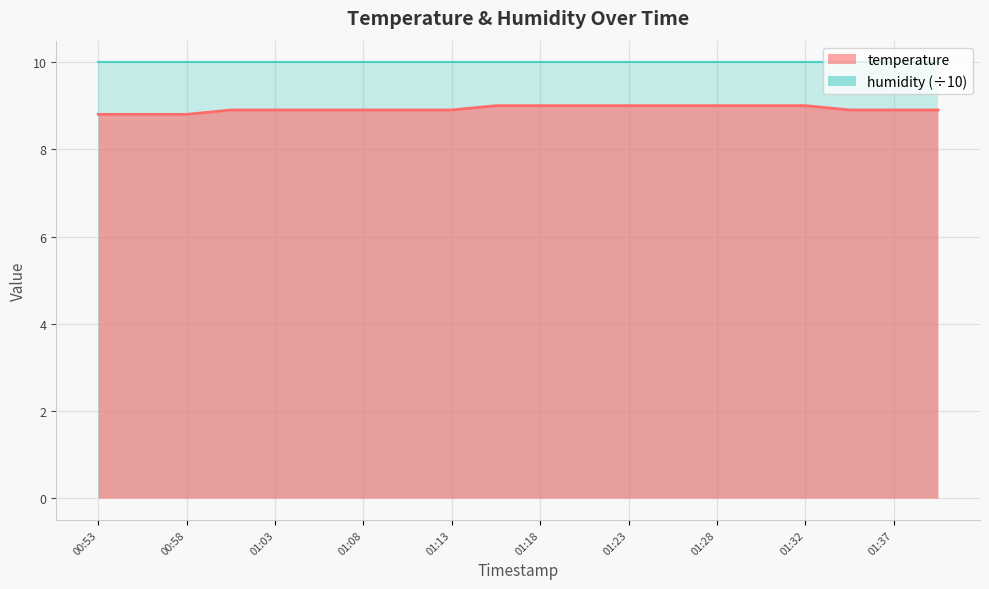

Approximately how many times larger is the value at 01:15 compared to 01:20?

1.0